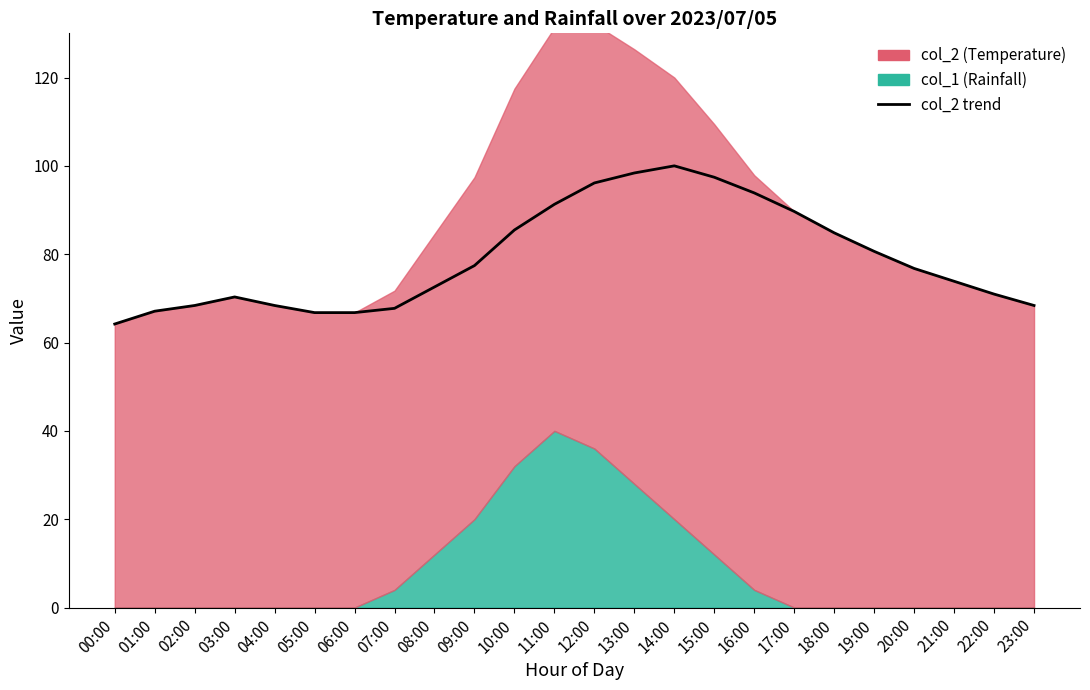

Where is the first local maximum?

03:00